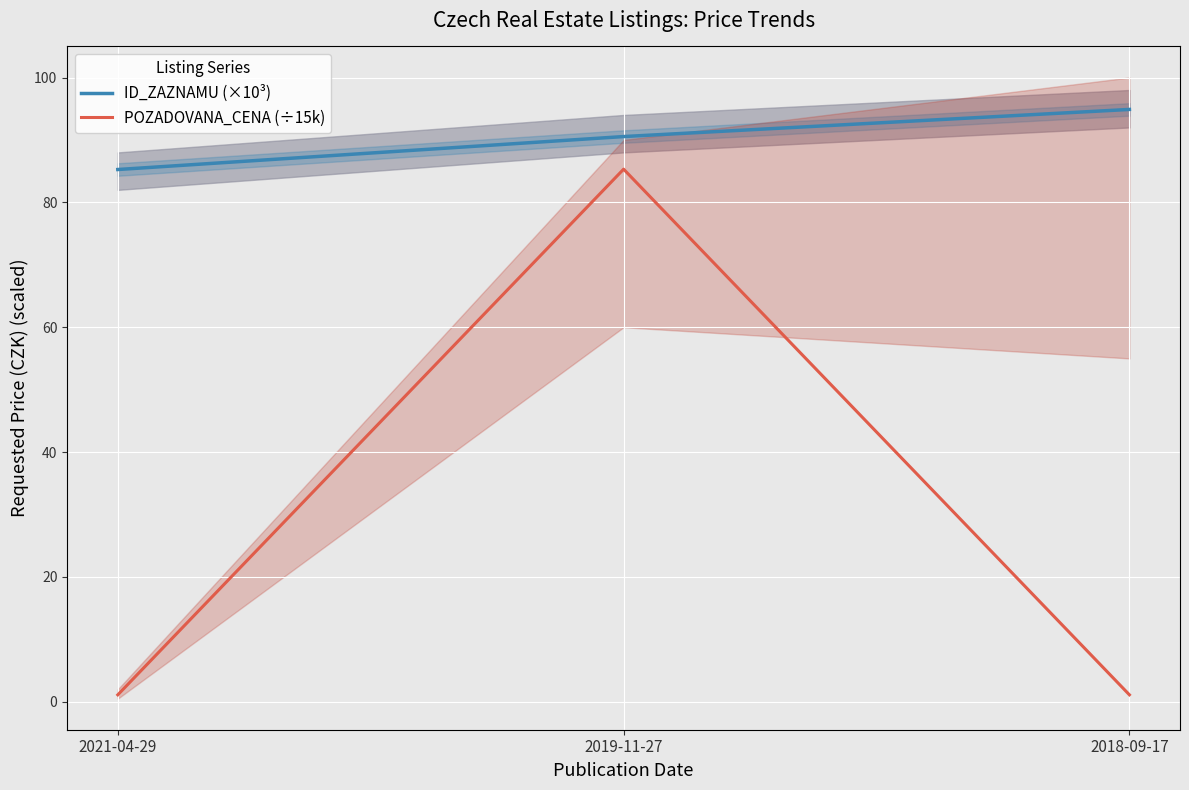

Reading left to right, list all the values displayed in this chart.

ID_ZAZNAMU (×10³): 85.3	90.5	94.9
POZADOVANA_CENA (÷15k): 1.1	85.3	1.1